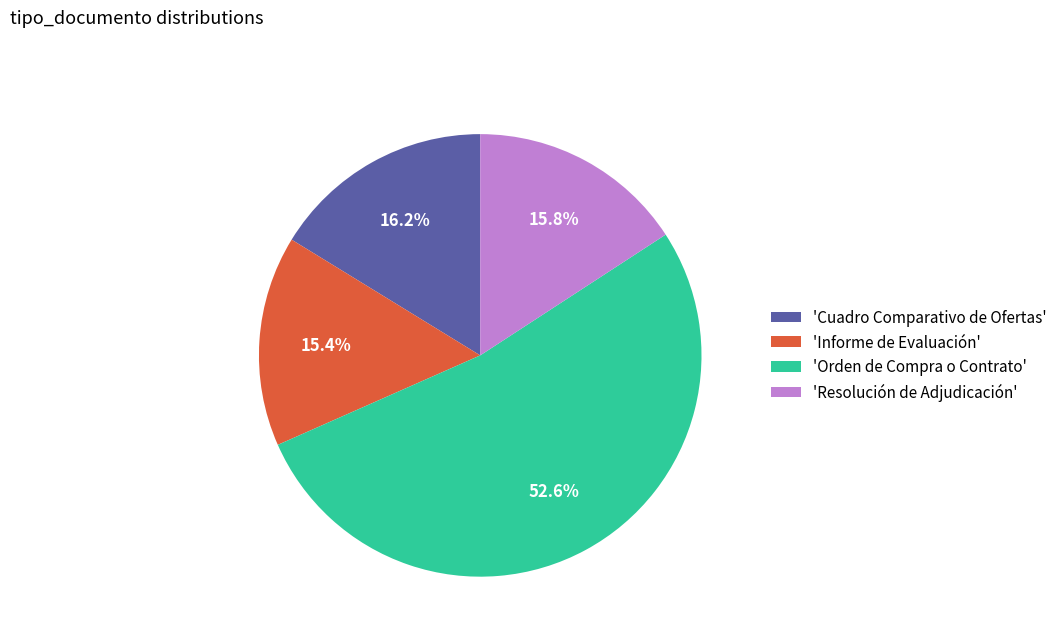

Combined, do 'Resolución de Adjudicación' and 'Orden de Compra o Contrato' account for over 50%?

Yes